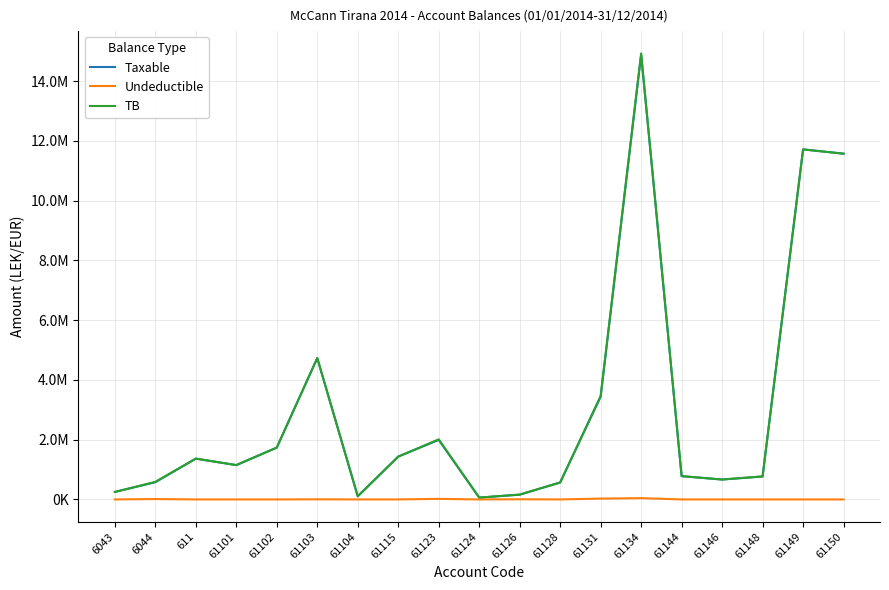

Between 61144 and 61150, which is larger?

61150